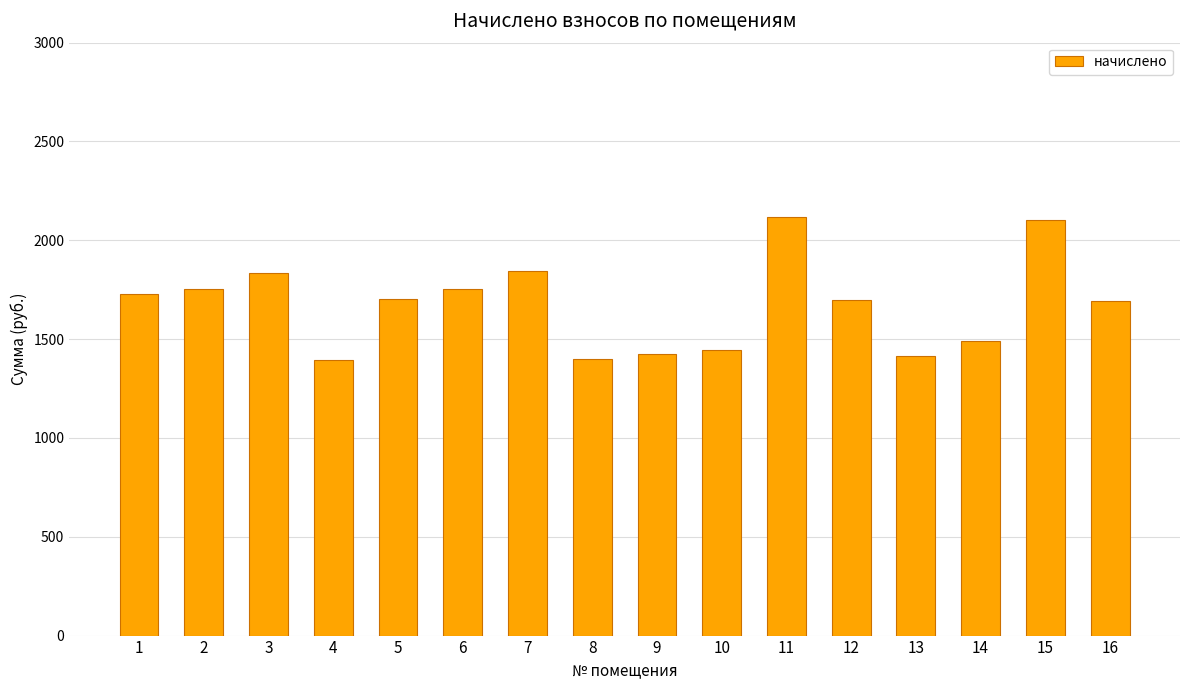

The chart shows a value of 897.3 at 3. True or false?

False